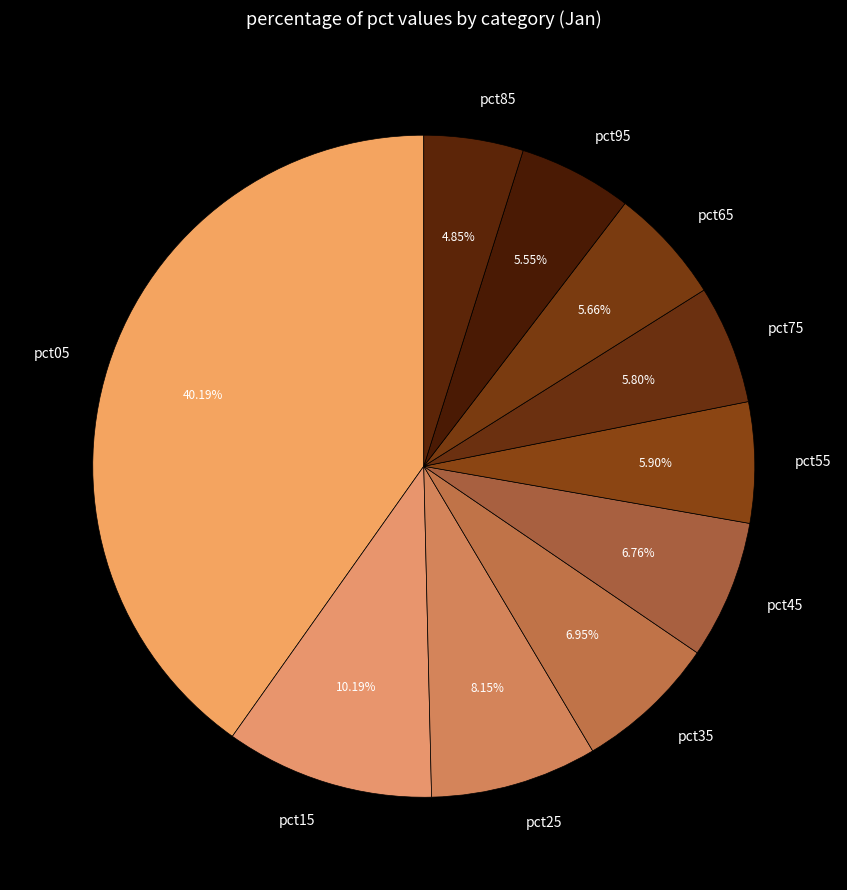

Count the number of slices in the pie.

10